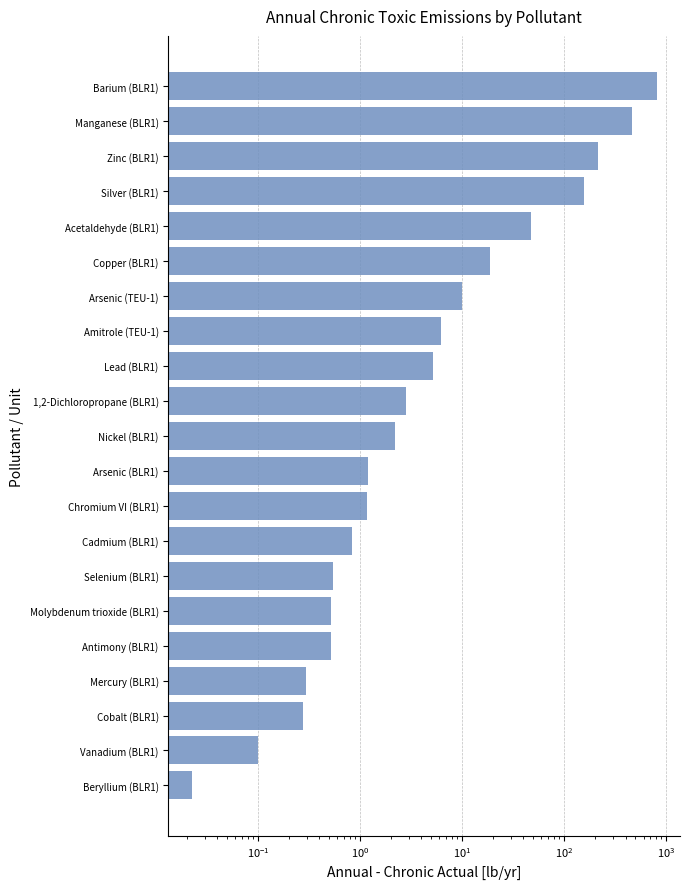

What is the value of the 12th bar from the left?

2.8